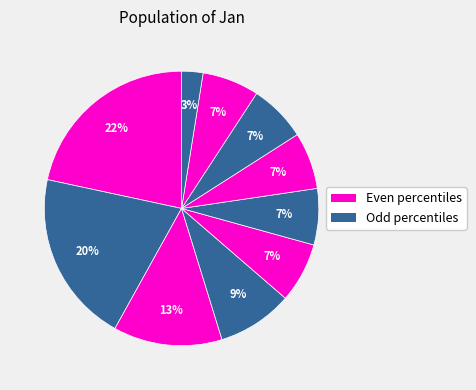

Count the number of slices in the pie.

10